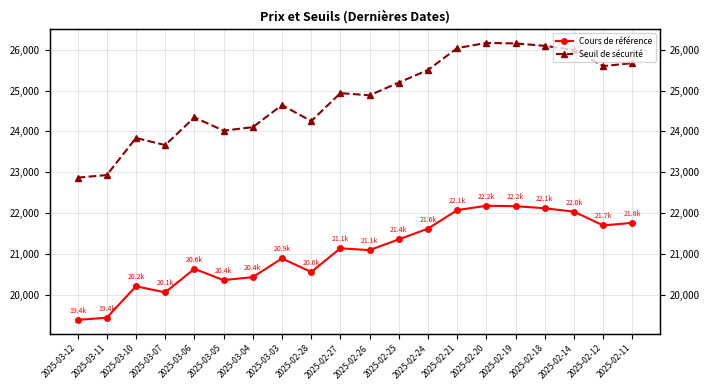

Which series has the largest total across all categories?

Seuil de sécurité